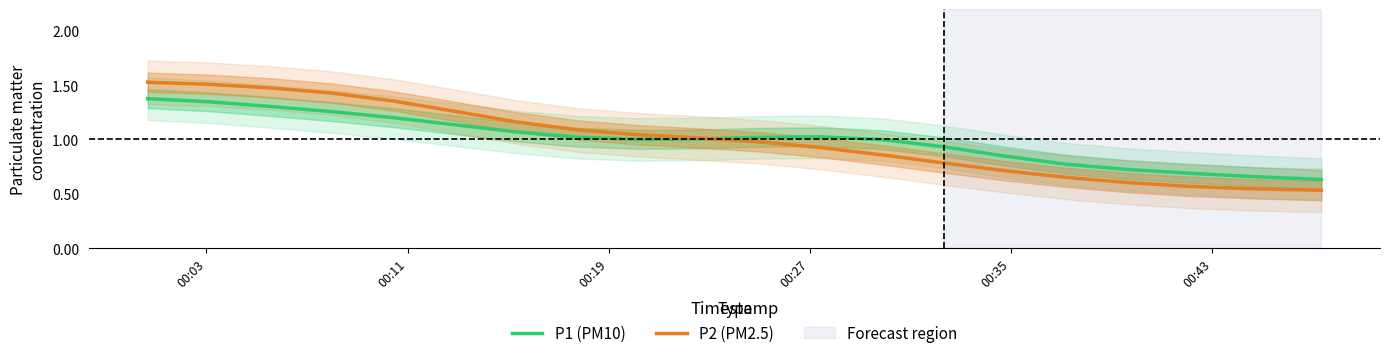

What is the greatest value displayed?

1.5